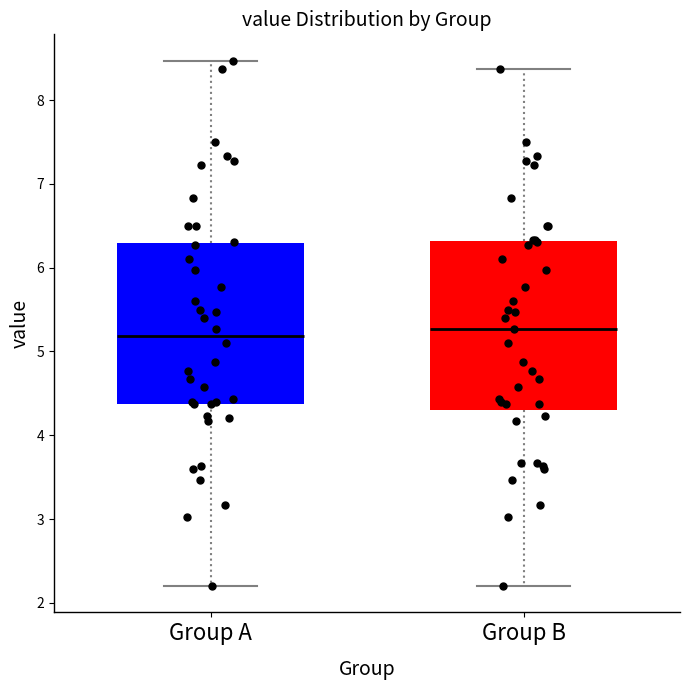

Reading left to right, read every box against the y-axis: the position of its median line, the range the box covers, and the ends of its whiskers. The values are not printed on the chart, so give them approximately, as read against the axis.

Group A: median 5.2, box 4.4 to 6.3, whiskers 2.2 to 8.5
Group B: median 5.3, box 4.3 to 6.3, whiskers 2.2 to 8.4